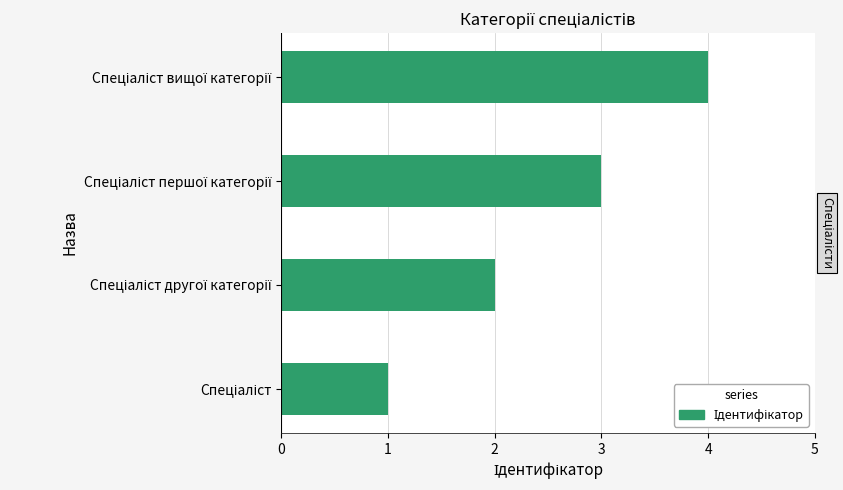

How many series are shown in this chart?

1